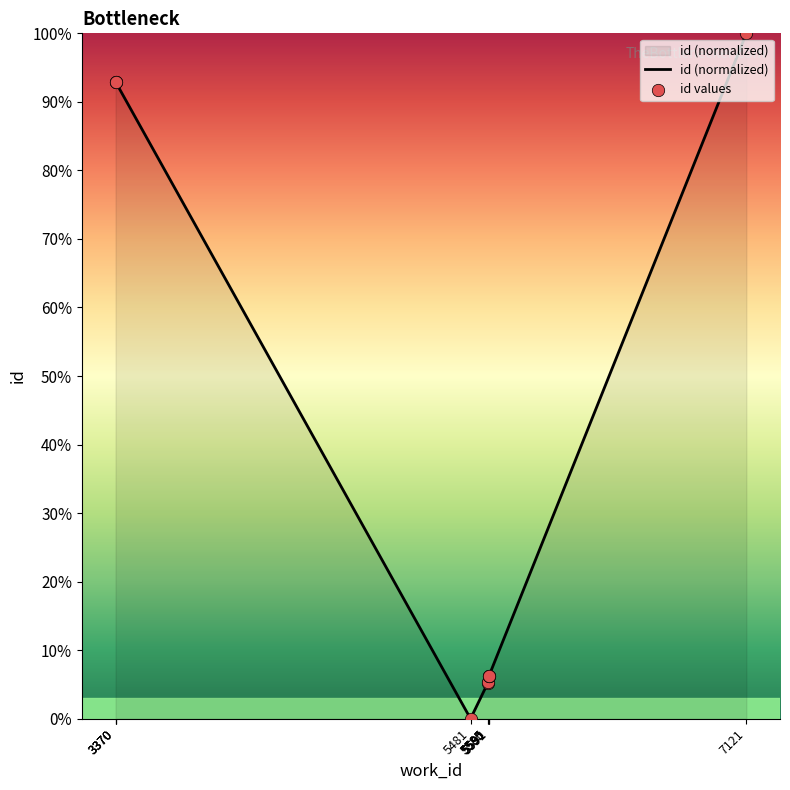

At which category is the sum across all series the highest?

7121